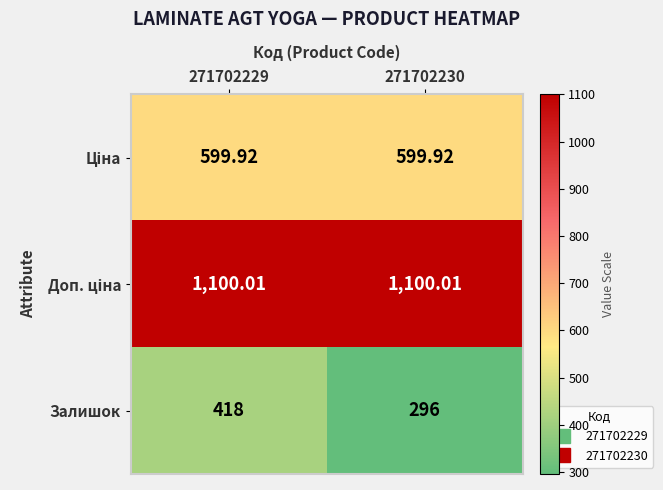

Which series has the widest spread of values?

Залишок